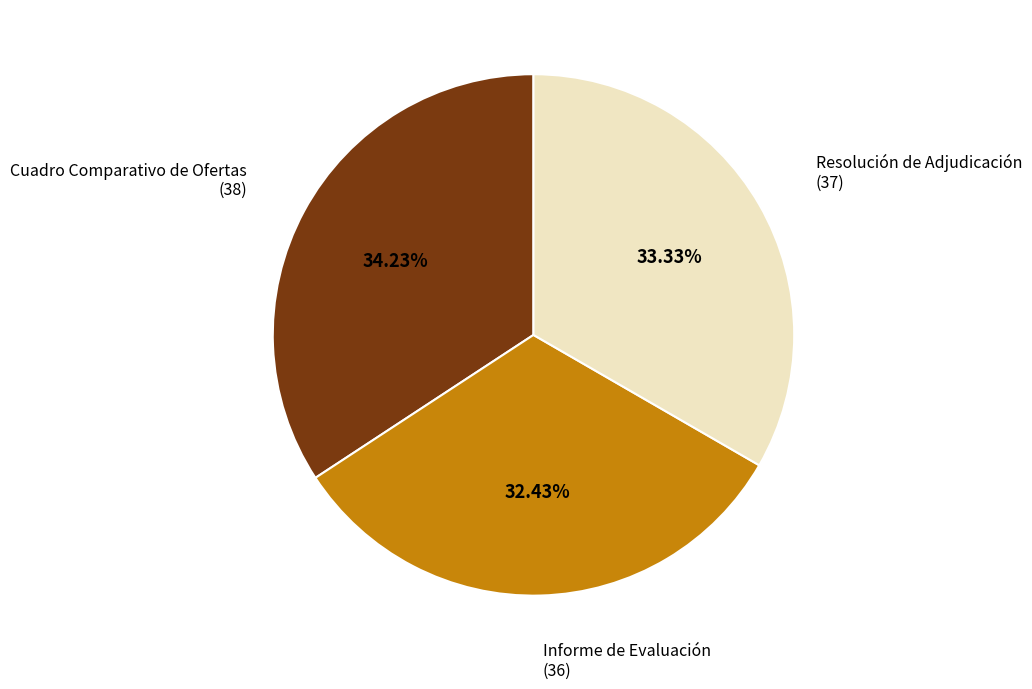

How many slices are in this pie chart?

3